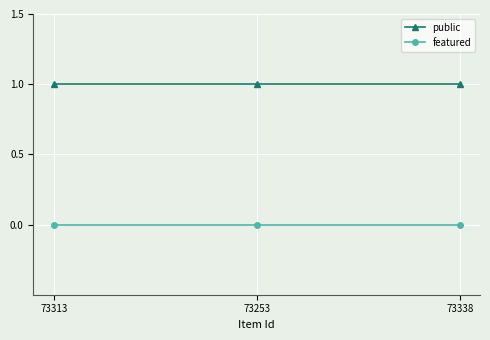

Count the number of categories in the chart.

3